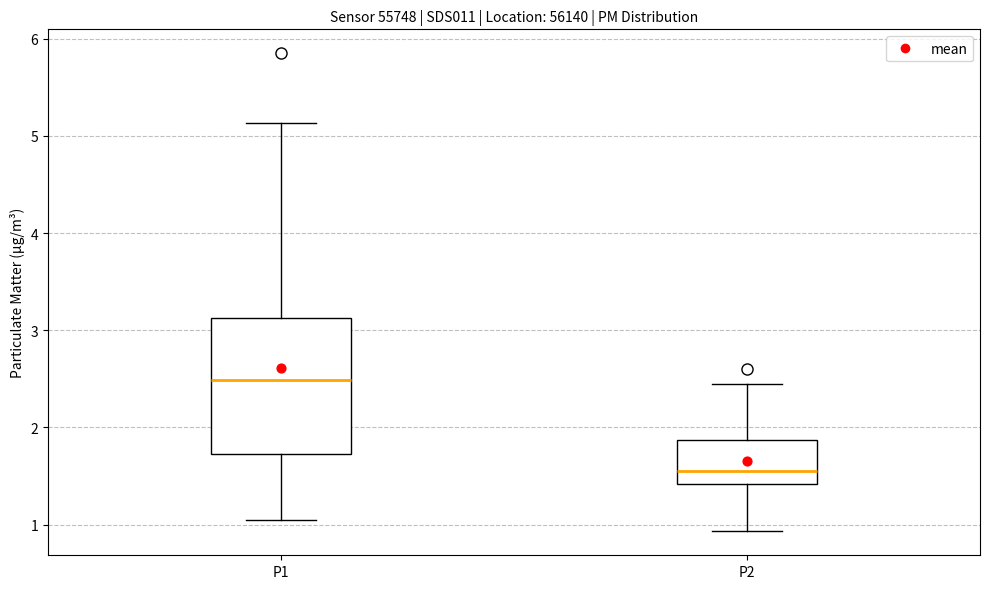

Which box's median line is the lowest?

P2